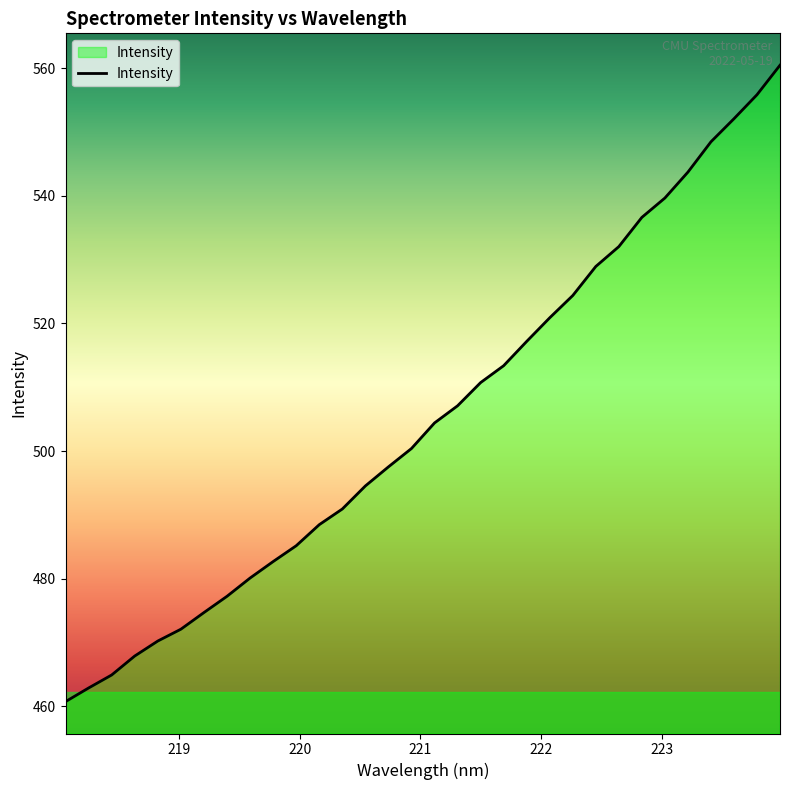

What is the difference between the maximum and minimum values?

99.8